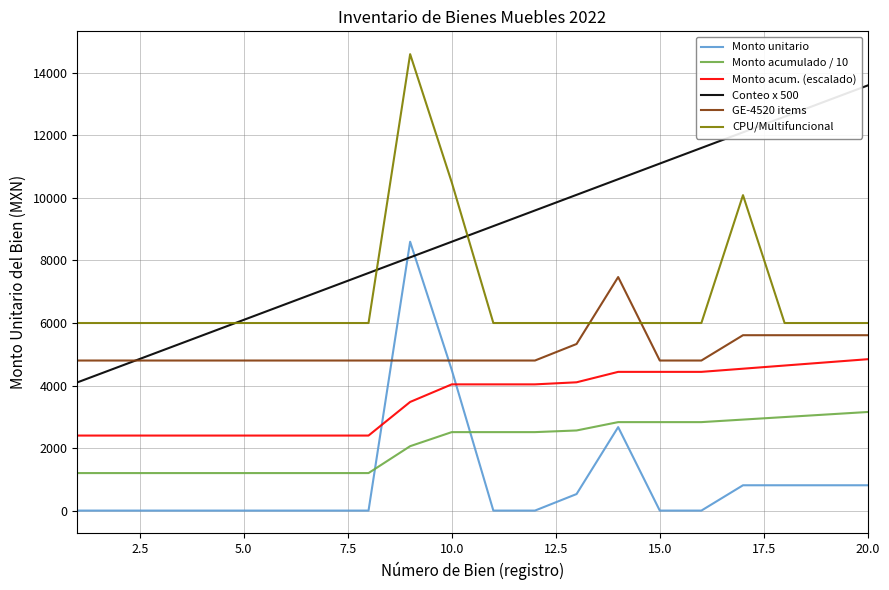

True or false: Monto acumulado / 10 and CPU/Multifuncional cross at least once.

False